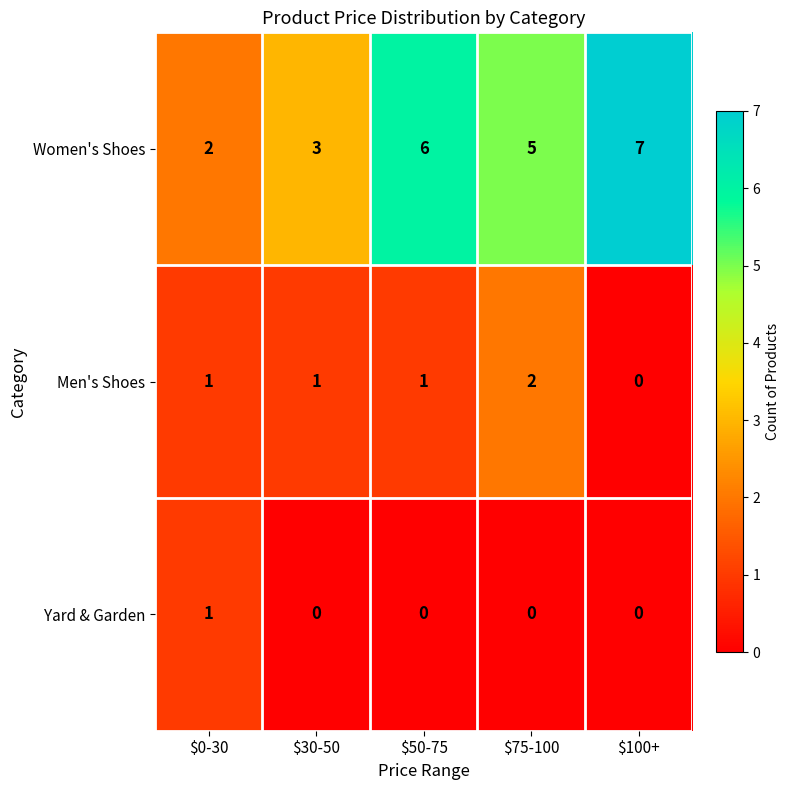

The value of Yard & Garden at $30-50 is 0. True or false?

True